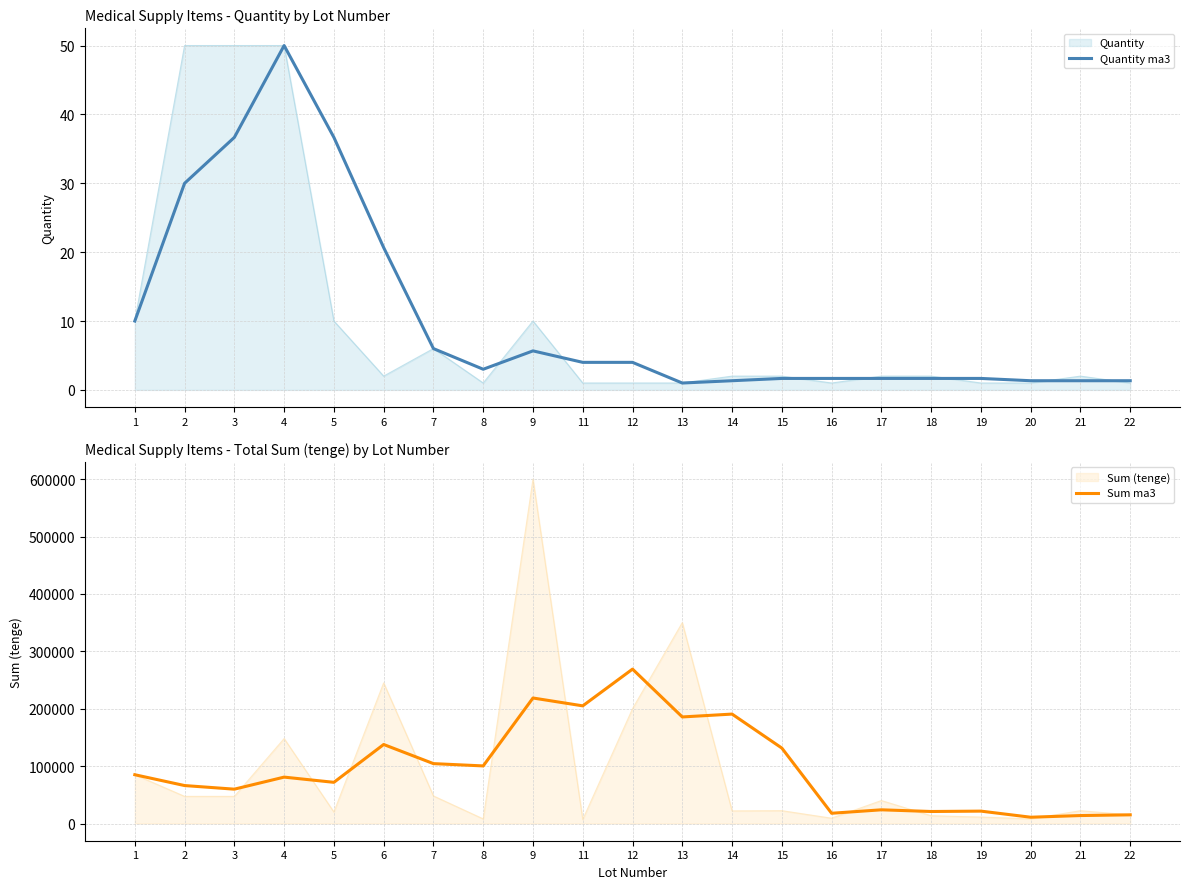

Is the value of Sum ma3 at 18 greater than the value of Quantity ma3 at 1?

Yes